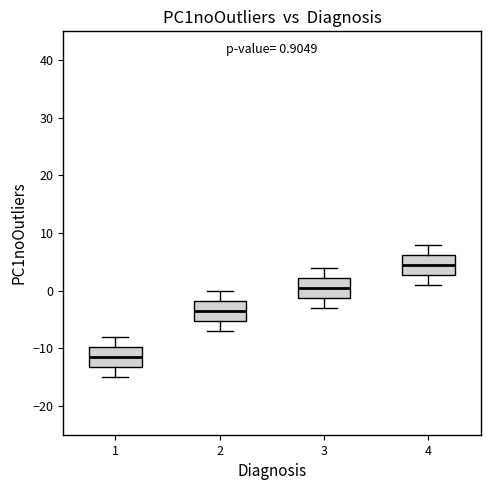

Which box's median line is the highest?

4